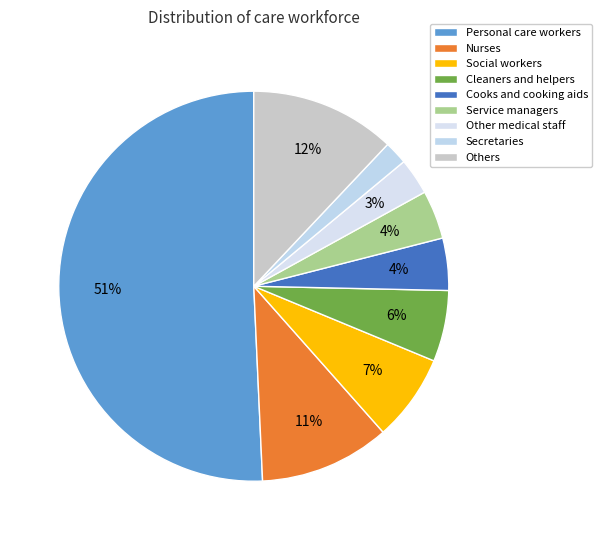

Do Cooks and cooking aids and Service managers together represent more than half of the pie?

No